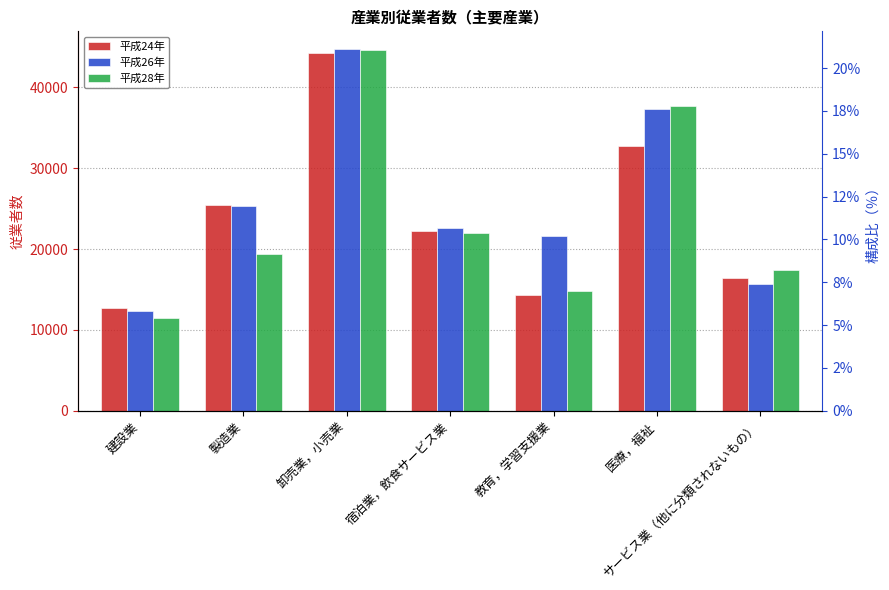

Which has a higher value, 宿泊業，飲食サービス業 or サービス業（他に分類されないもの）?

宿泊業，飲食サービス業